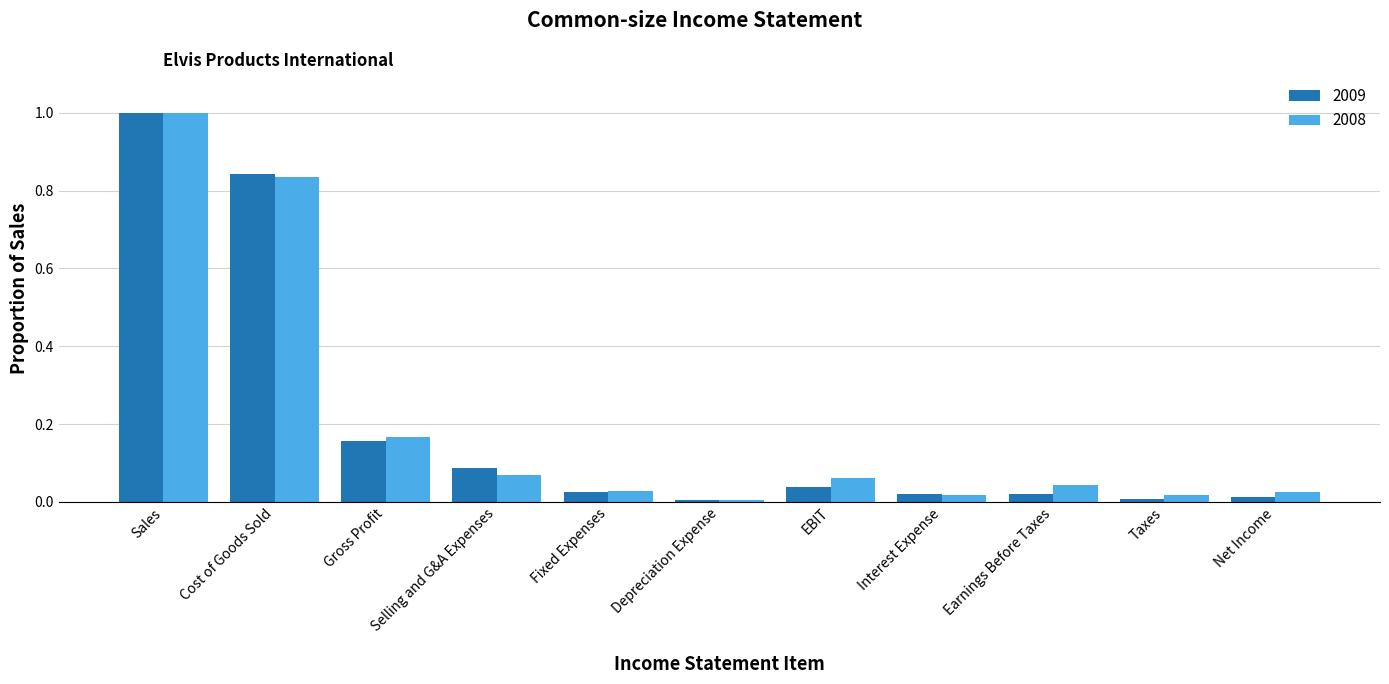

Which series has the largest range (max minus min)?

2009